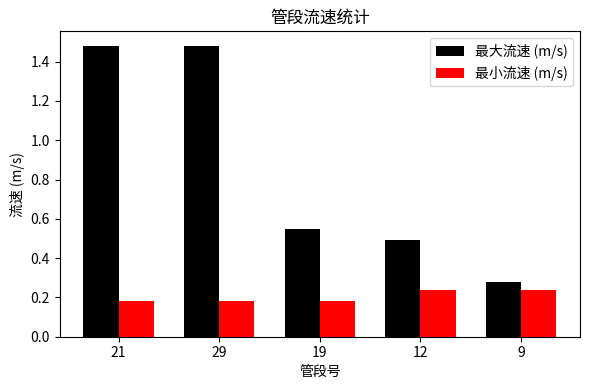

What is the difference between the 最小流速 (m/s) values at 12 and 19?

0.1